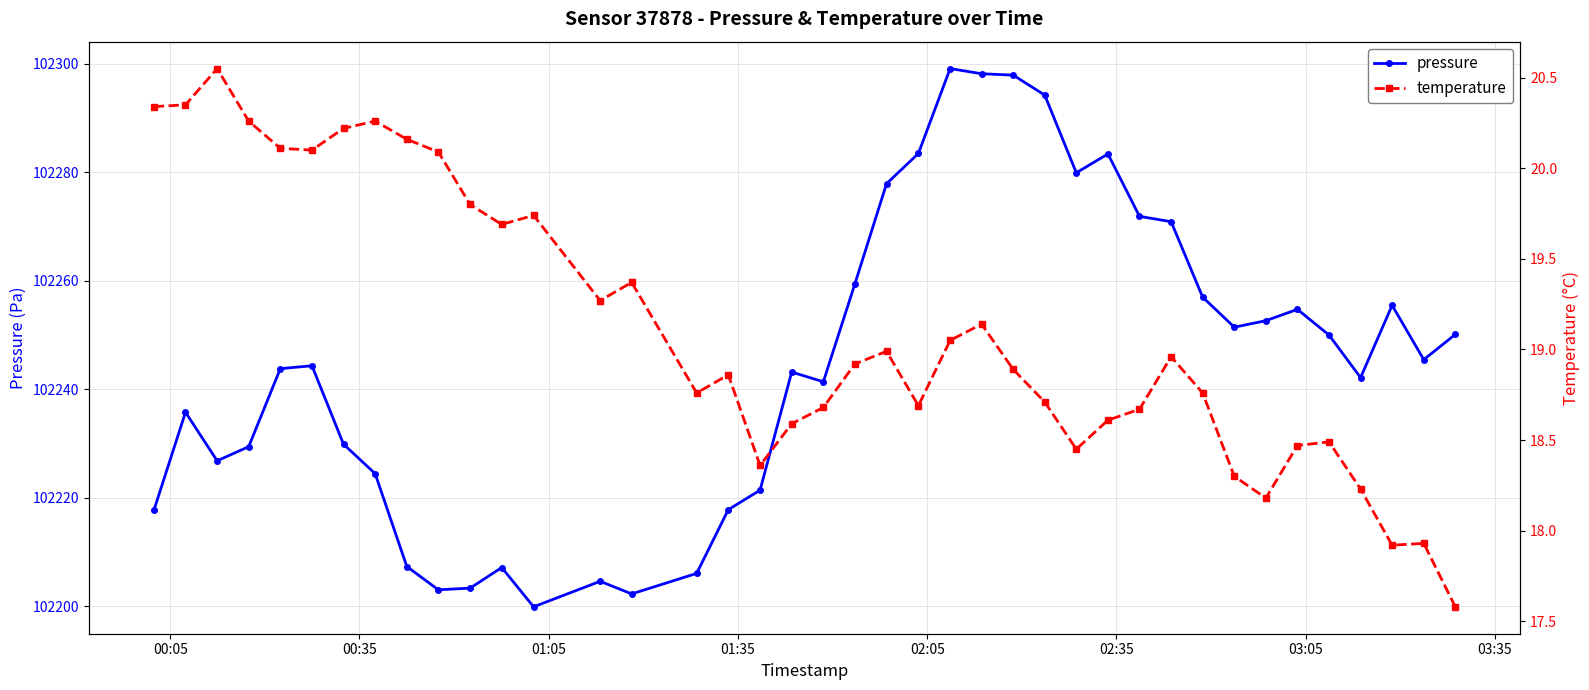

What is the value of the pressure point at the 2nd from the left?

102235.8